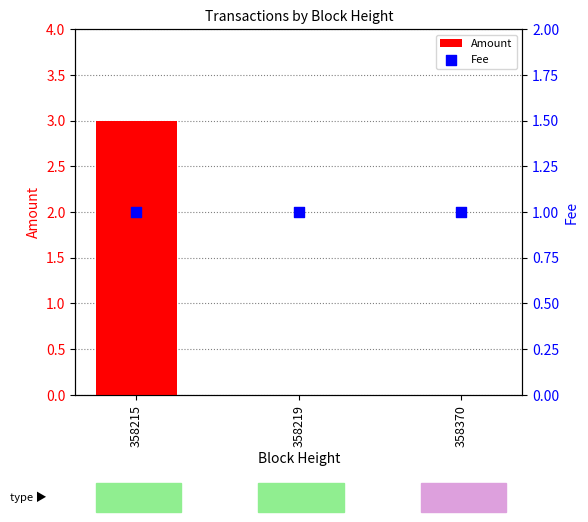

At how many categories does at least one series exceed 1?

1